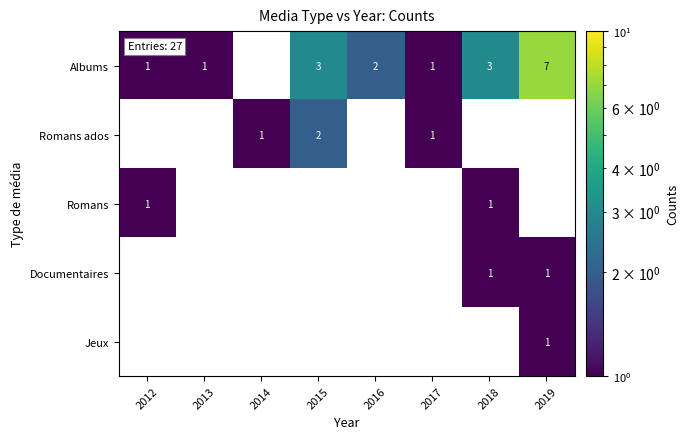

How many data points does each series have?

8